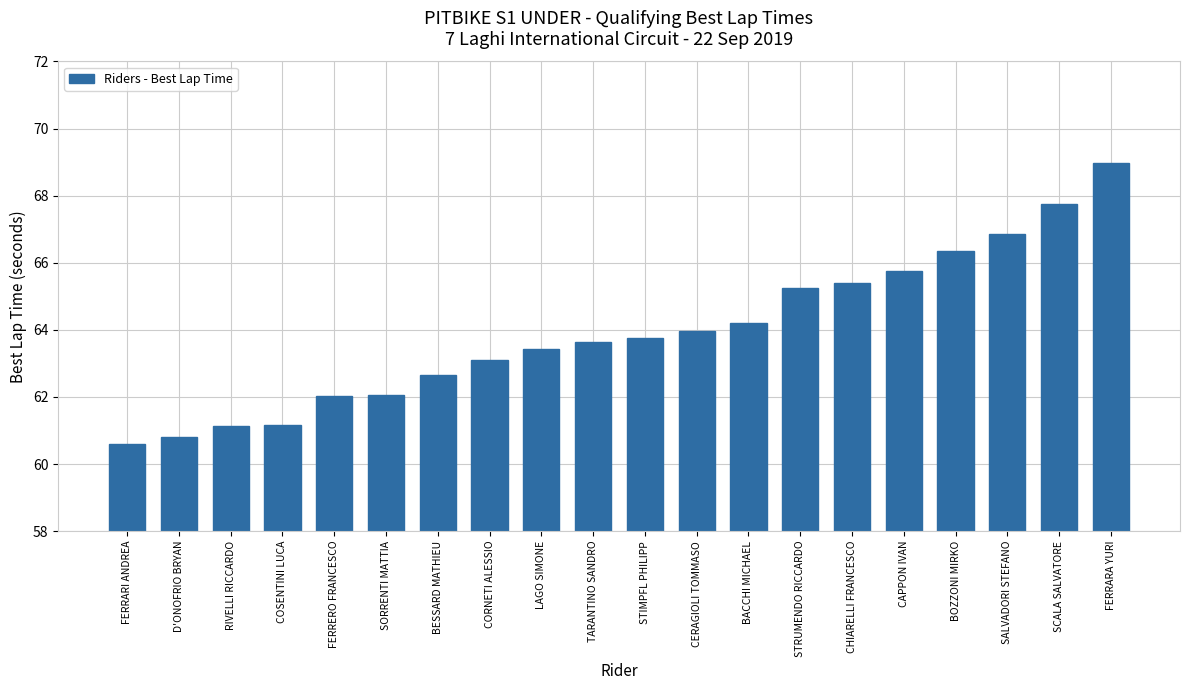

What is the difference between the values at COSENTINI LUCA and D'ONOFRIO BRYAN?

0.4